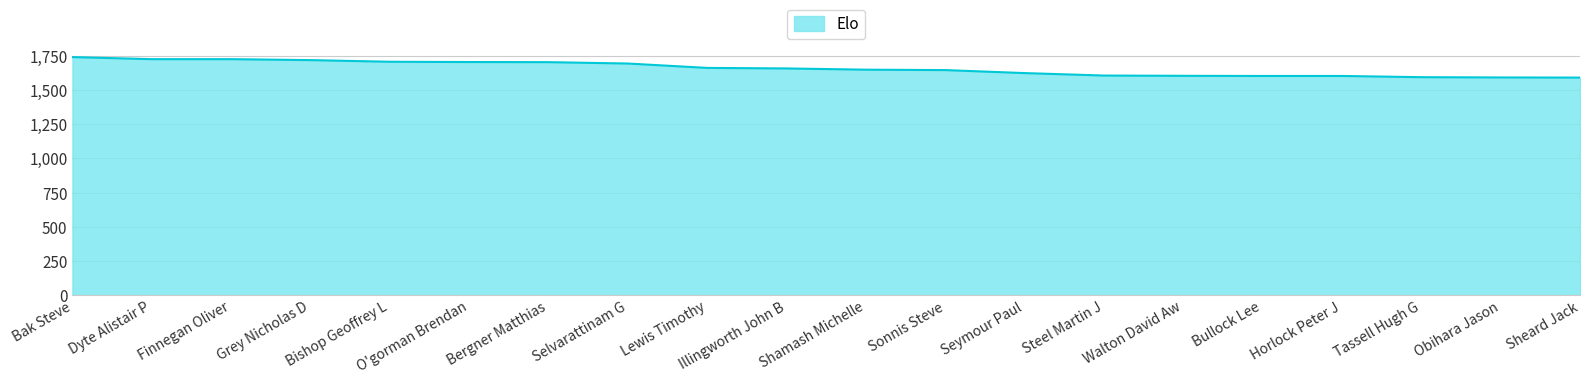

What is the change in value from Shamash Michelle to Horlock Peter J?

-46